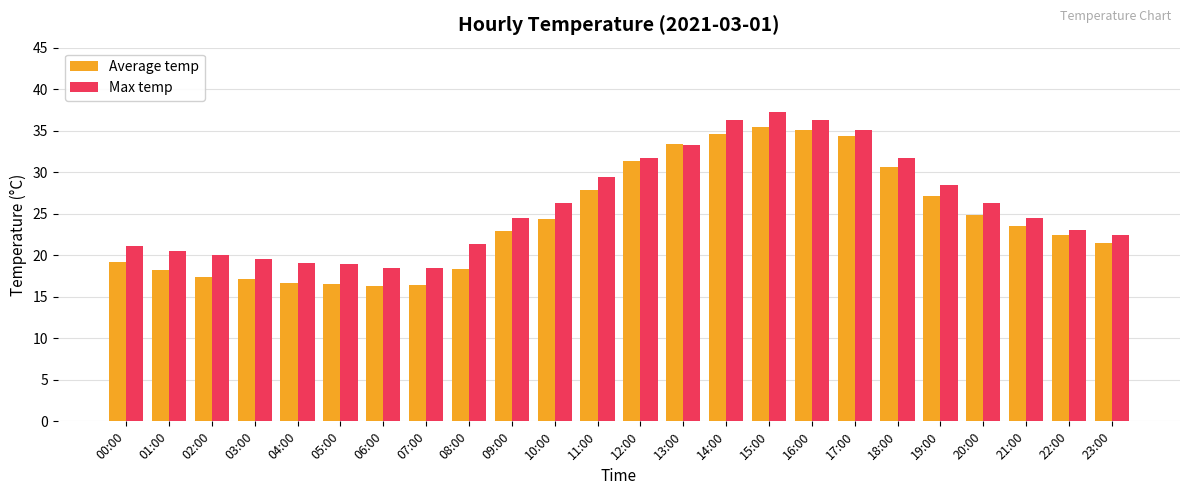

Which series changed the most between 06:00 and 22:00?

Average temp